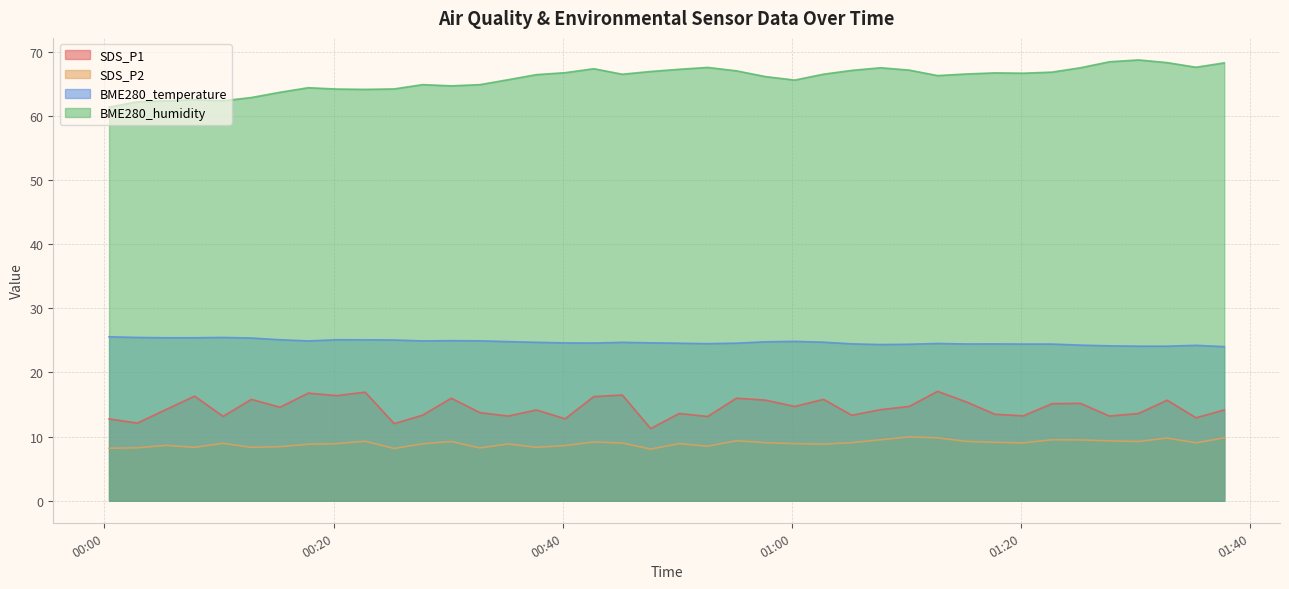

Which has a higher value, 2021/08/15 00:45:11 or 2021/08/15 01:37:43?

2021/08/15 00:45:11